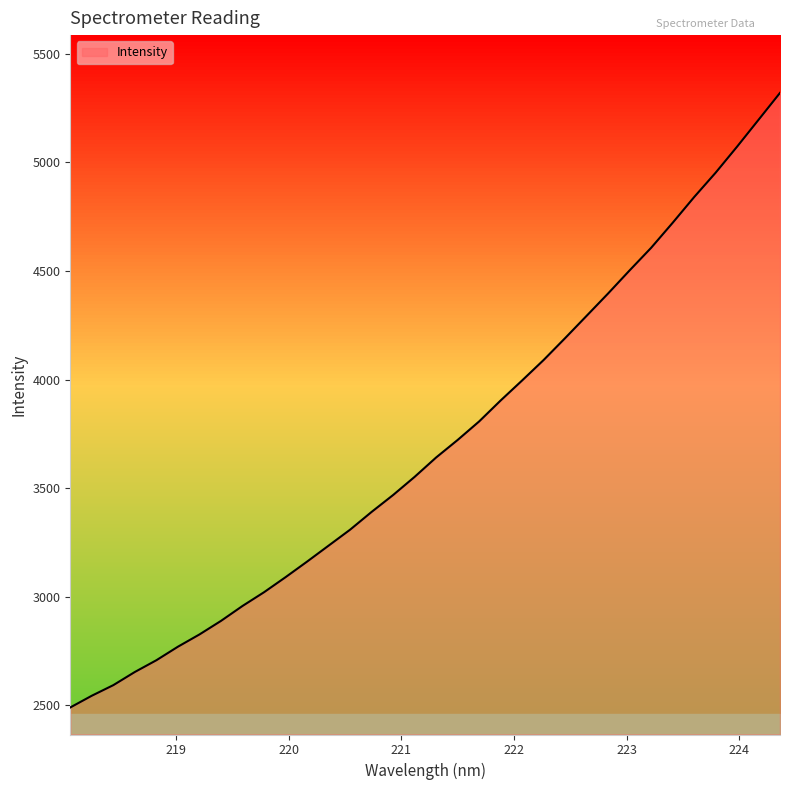

What is the average value?

3703.3